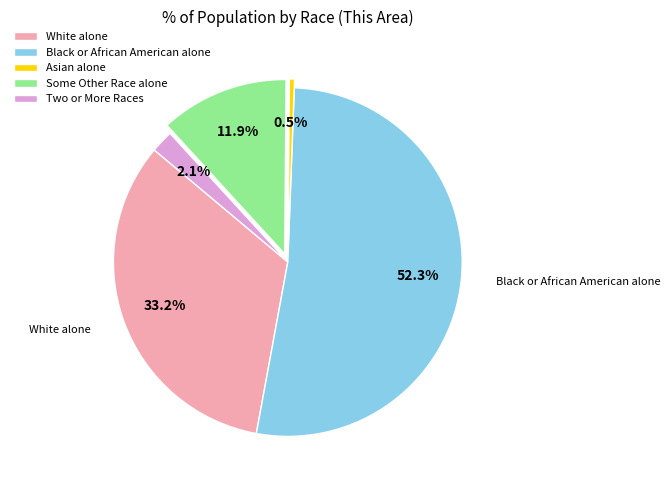

To the nearest percent, what is the difference between the largest and smallest slice percentages?

52%